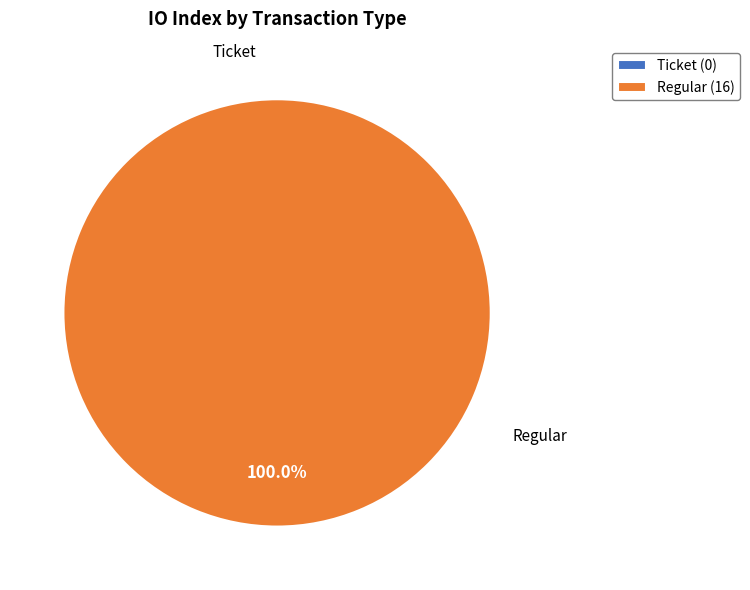

Is the sum of Regular and Ticket greater than half?

Yes